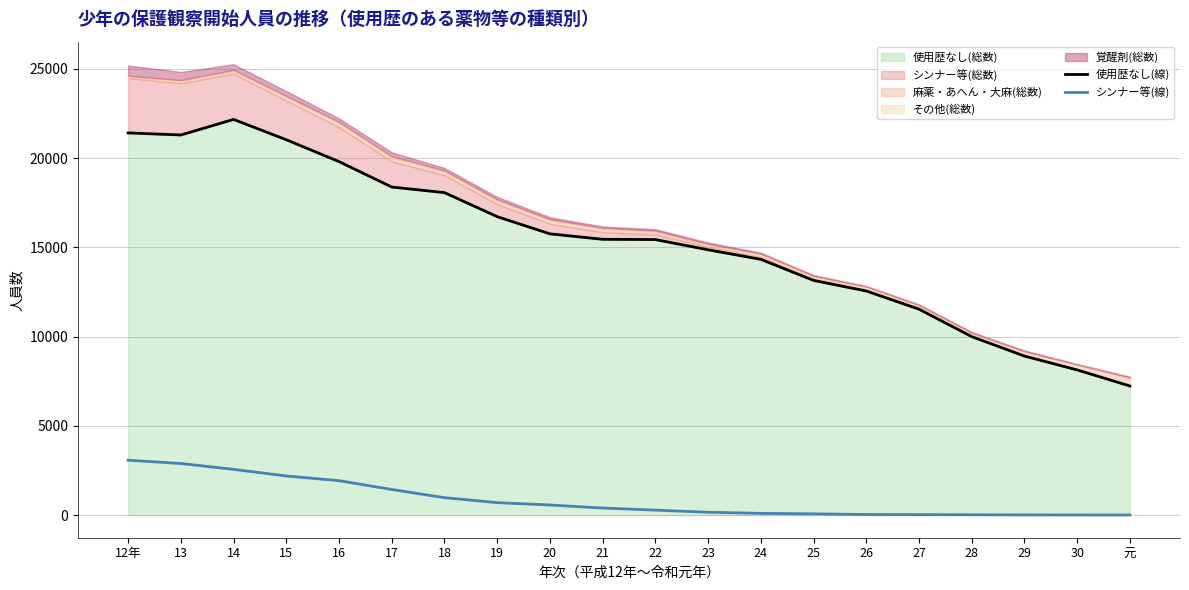

What position from the right is 30?

2